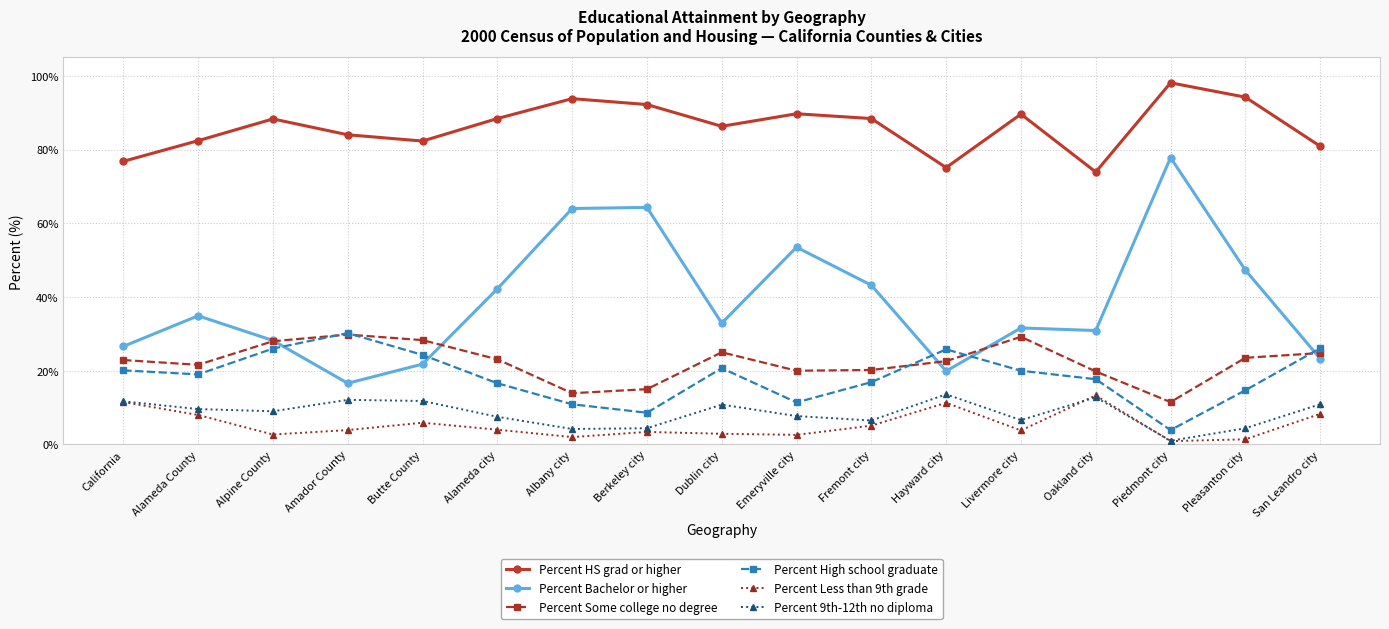

At which category does the chart reach its peak across all series?

Piedmont city